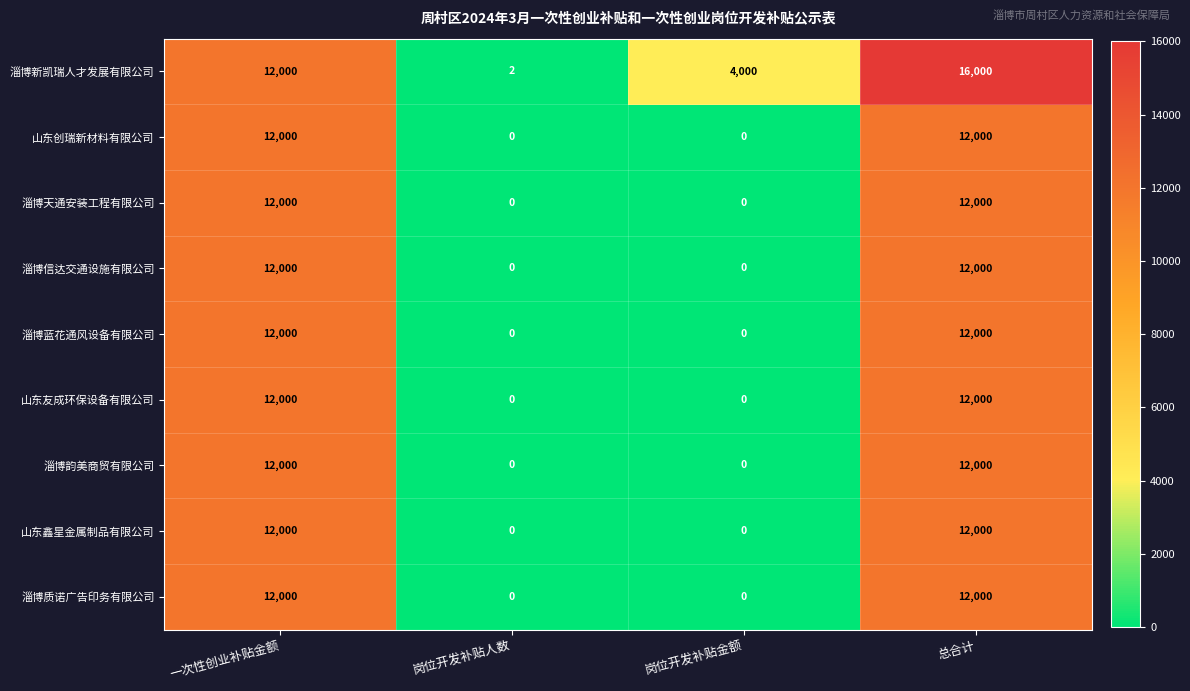

What is the total value across all series at 岗位开发补贴金额?

4000